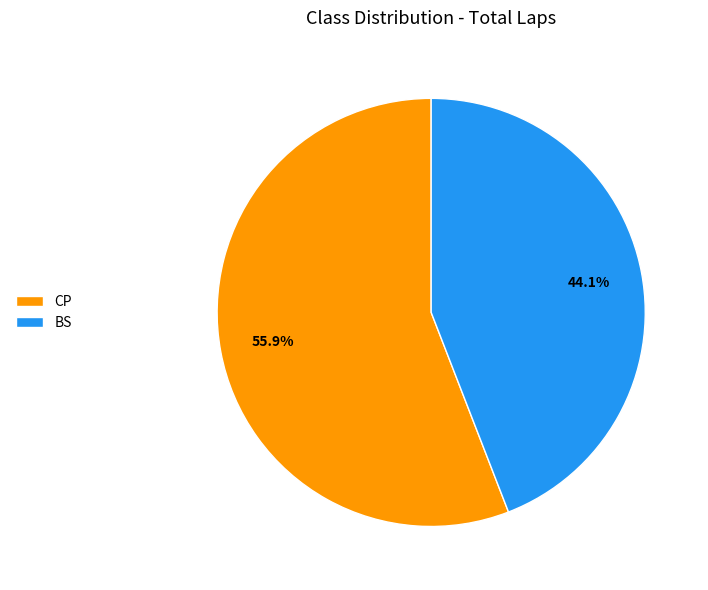

Combined, what portion of the pie is CP and BS?

100.0%